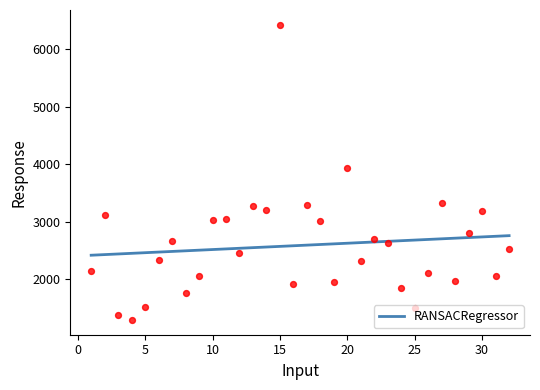

The value of RANSACRegressor at 10 is 2518.5. True or false?

True